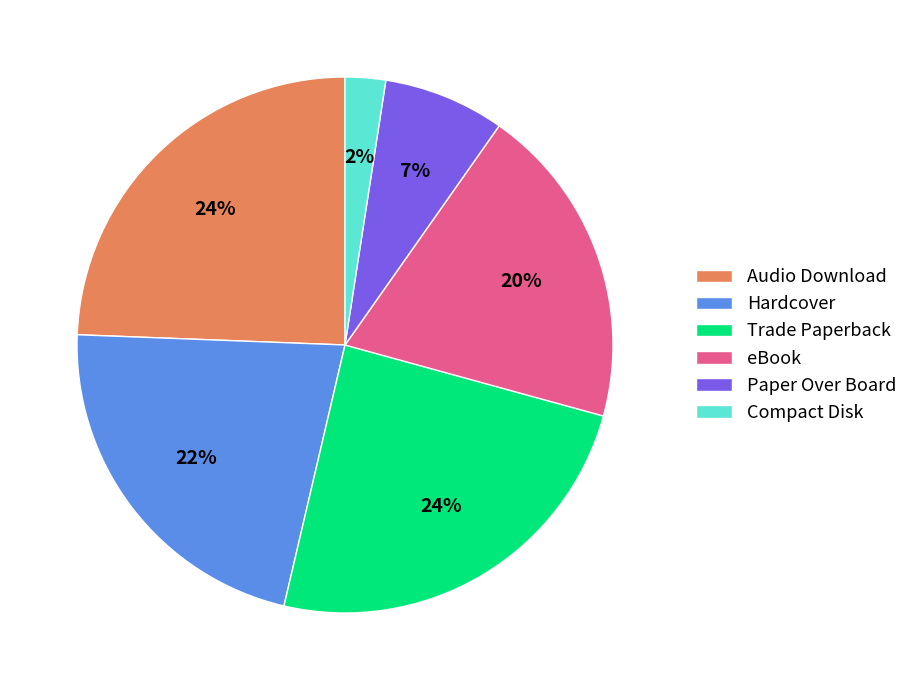

Is Compact Disk the majority of the pie?

No